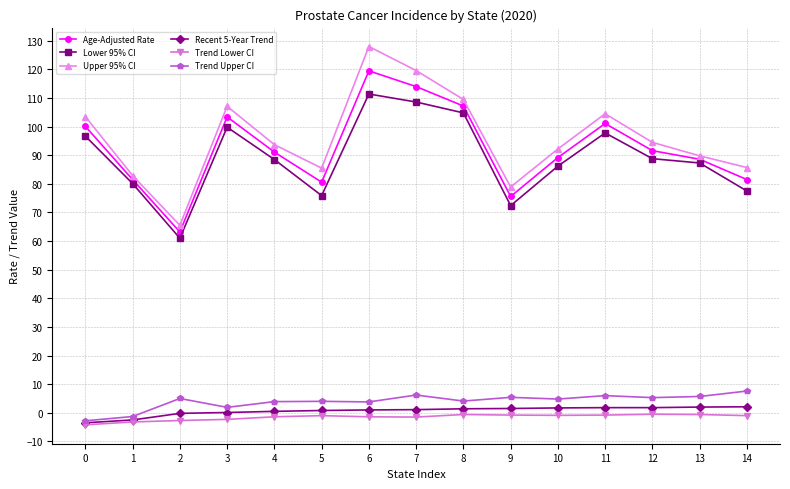

True or false: Trend Upper CI has more than 2 interior local peaks.

True